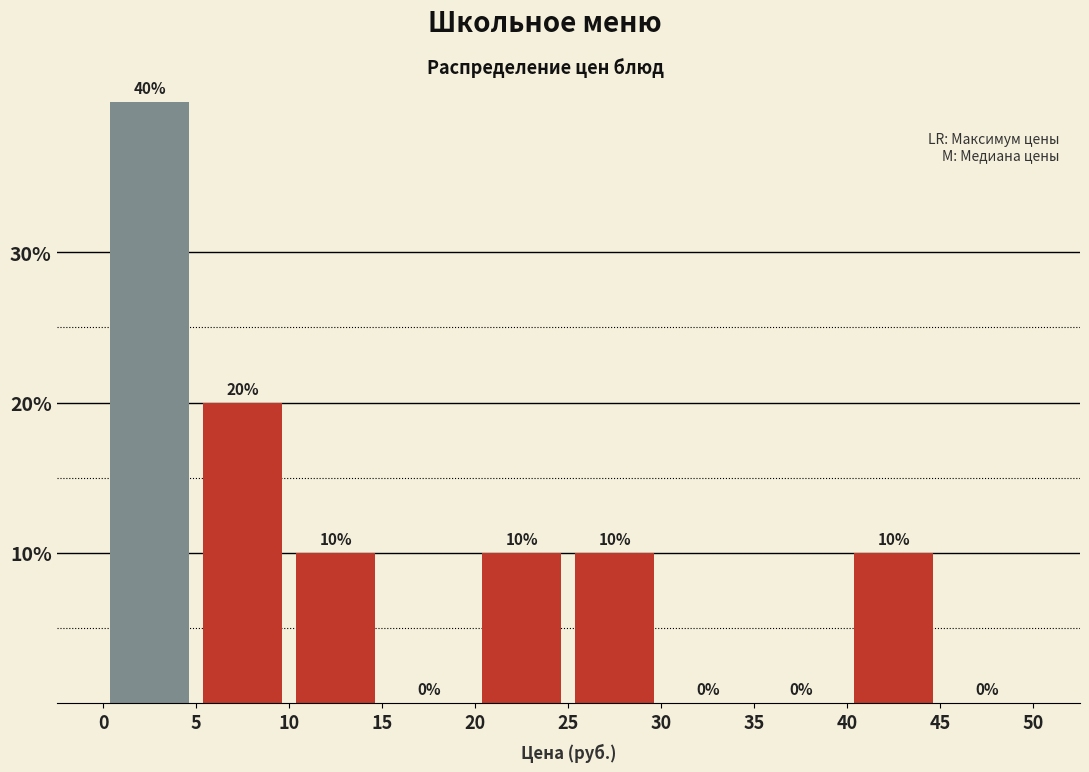

Reading left to right, transcribe this chart: for each bar, give the range it covers on the x-axis and its height.

0 to 5: 40
5 to 10: 20
10 to 15: 10
15 to 20: 0
20 to 25: 10
25 to 30: 10
30 to 35: 0
35 to 40: 0
40 to 45: 10
45 to 50: 0